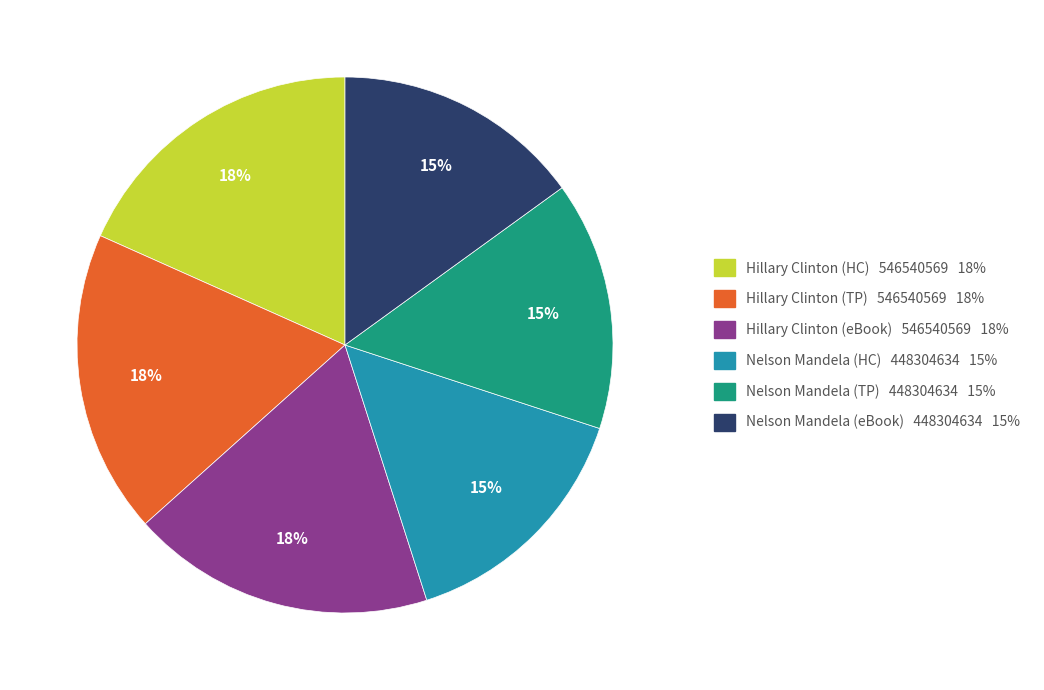

Does any single category account for the majority?

No